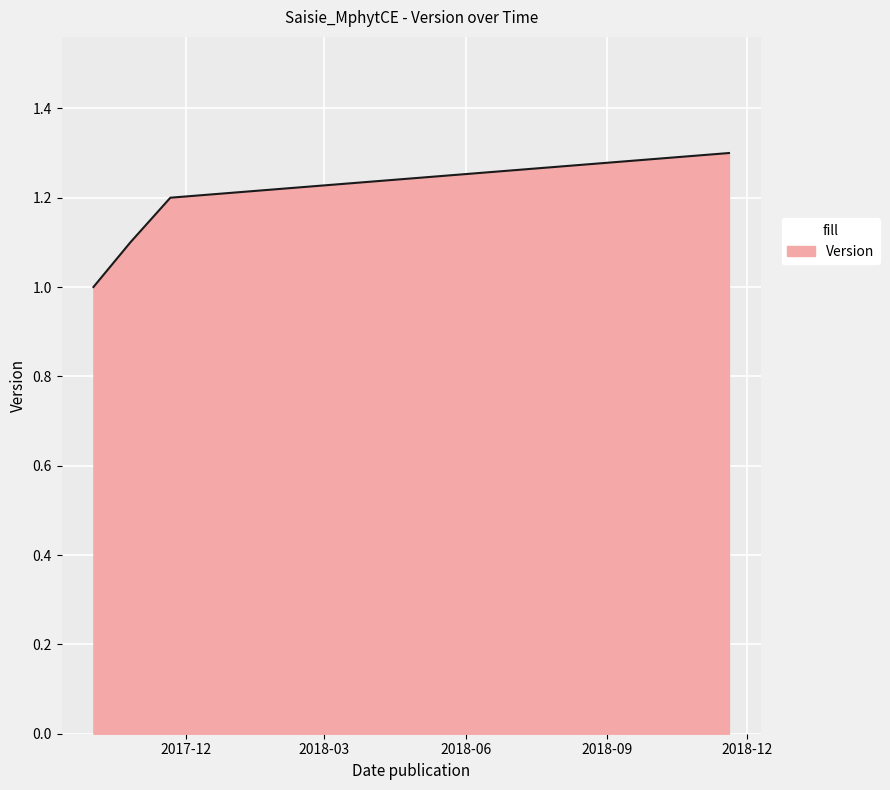

True or false: there are more than 2 points higher than both neighbors.

False